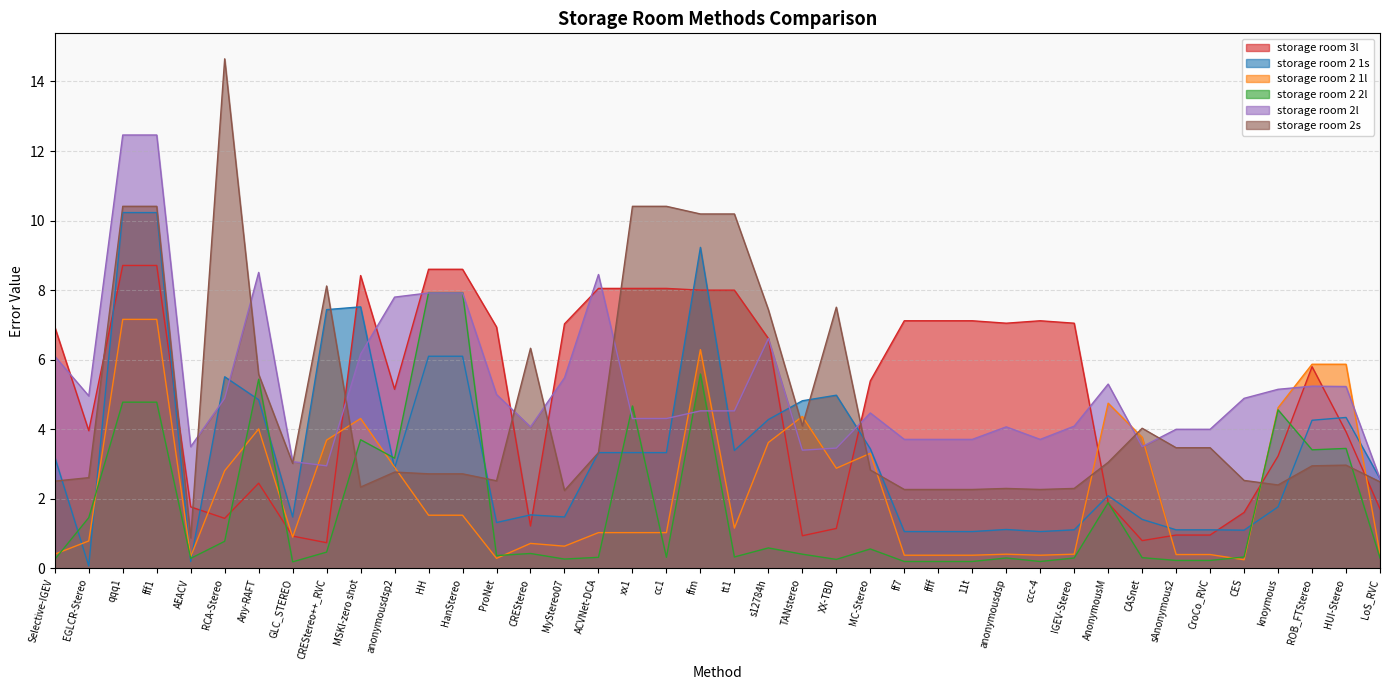

What is the difference between the maximum and minimum values in the storage room 2s series?

13.8